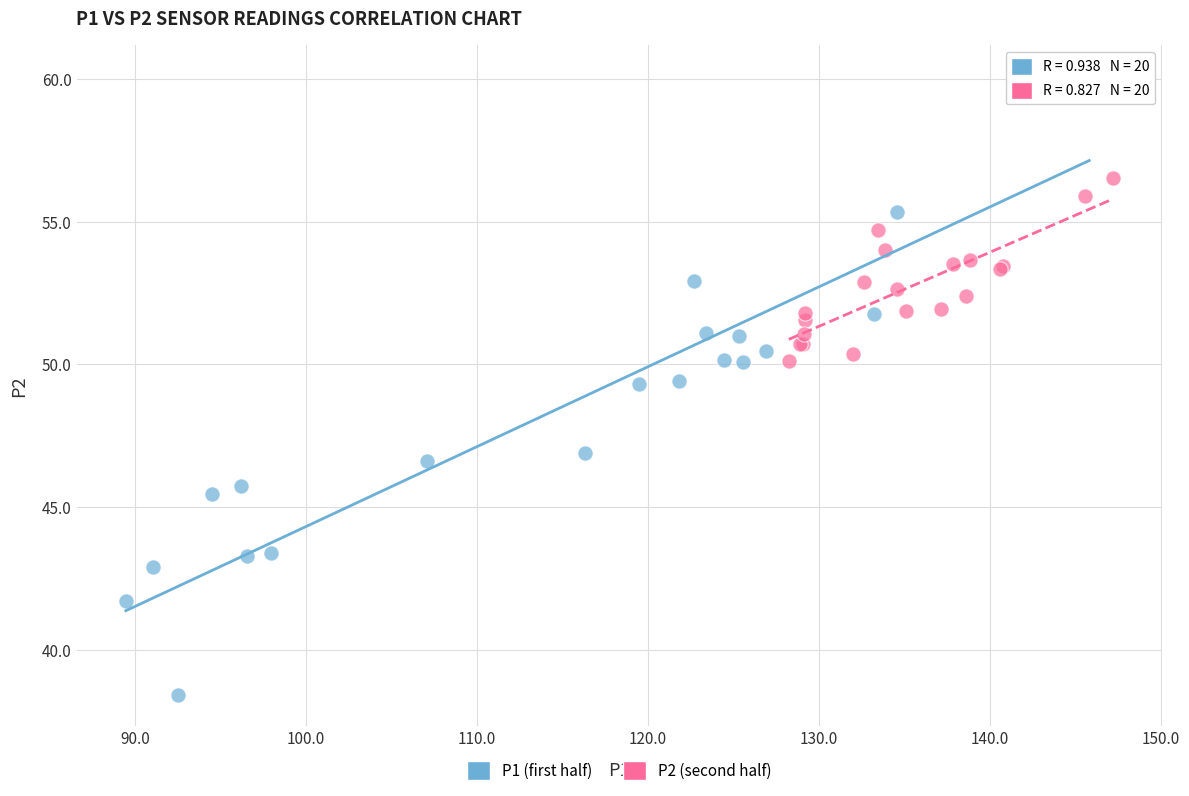

Which series contains the highest Y value?

P1 (first half)